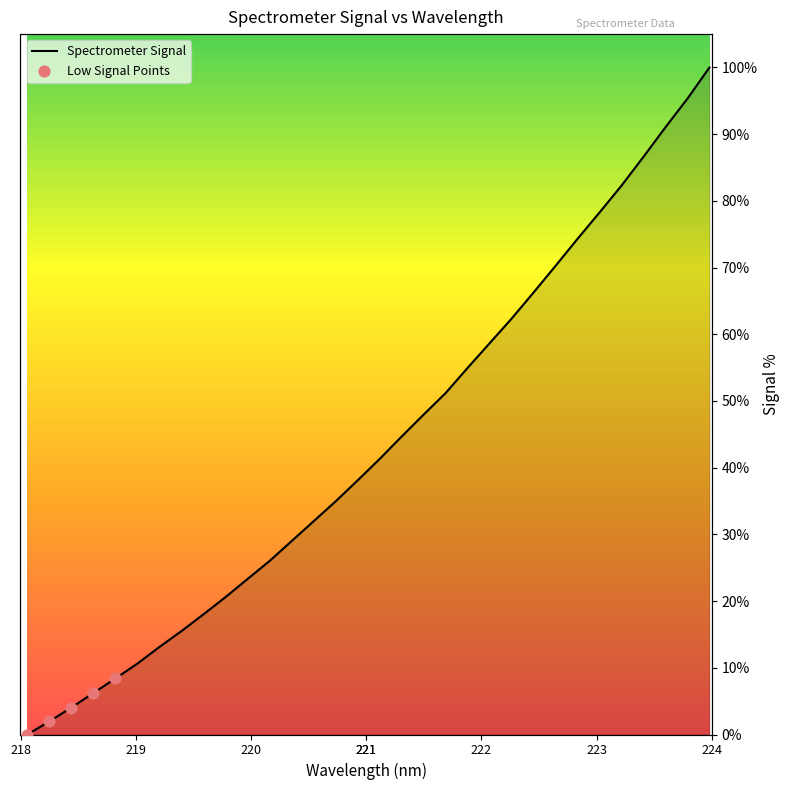

What is the ratio of the value at 223.5987 to the value at 219.9712?

3.9